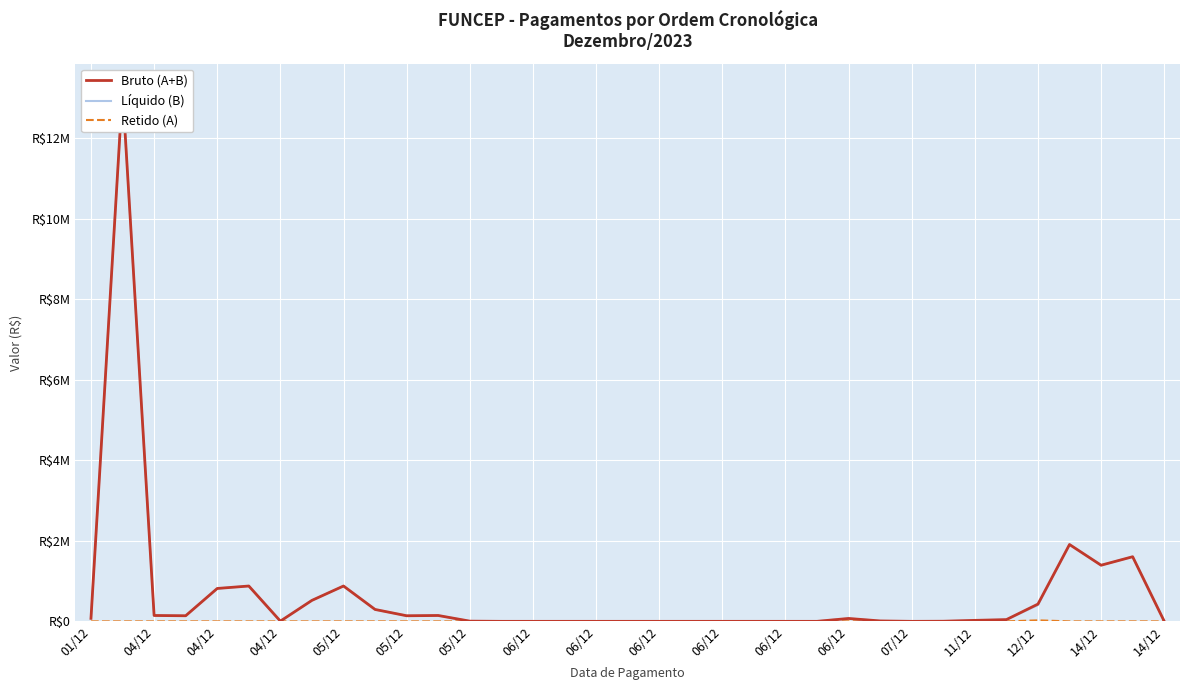

At which category does Bruto (A+B) reach its first local peak?

04/12